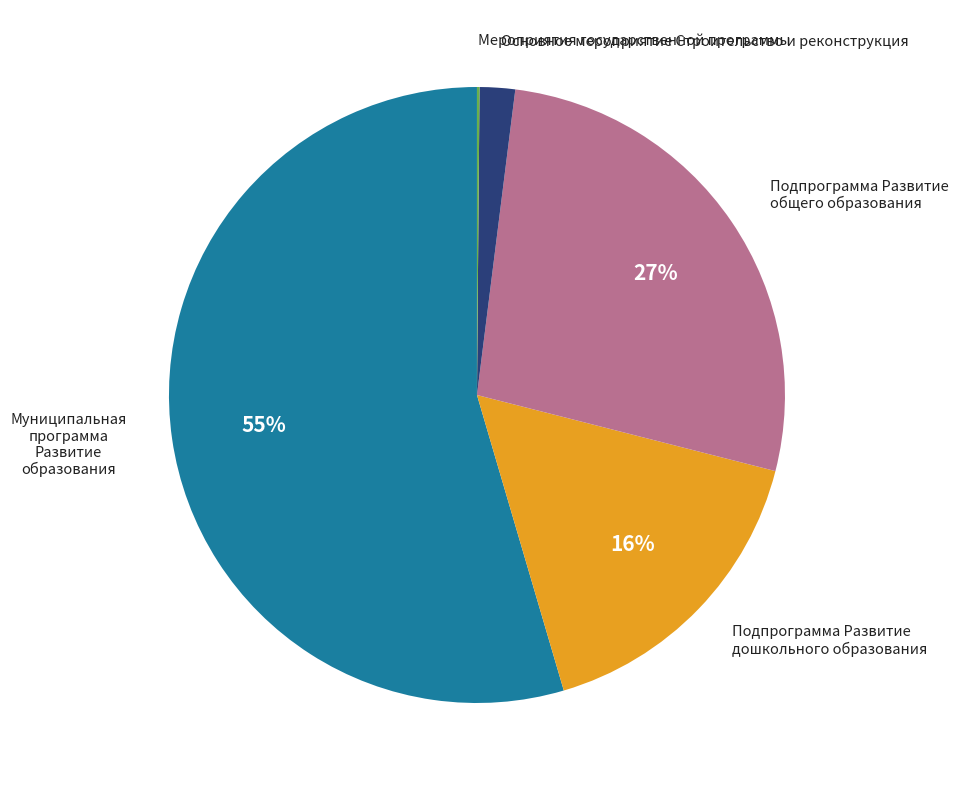

To the nearest percent, what is the average slice percentage?

20%